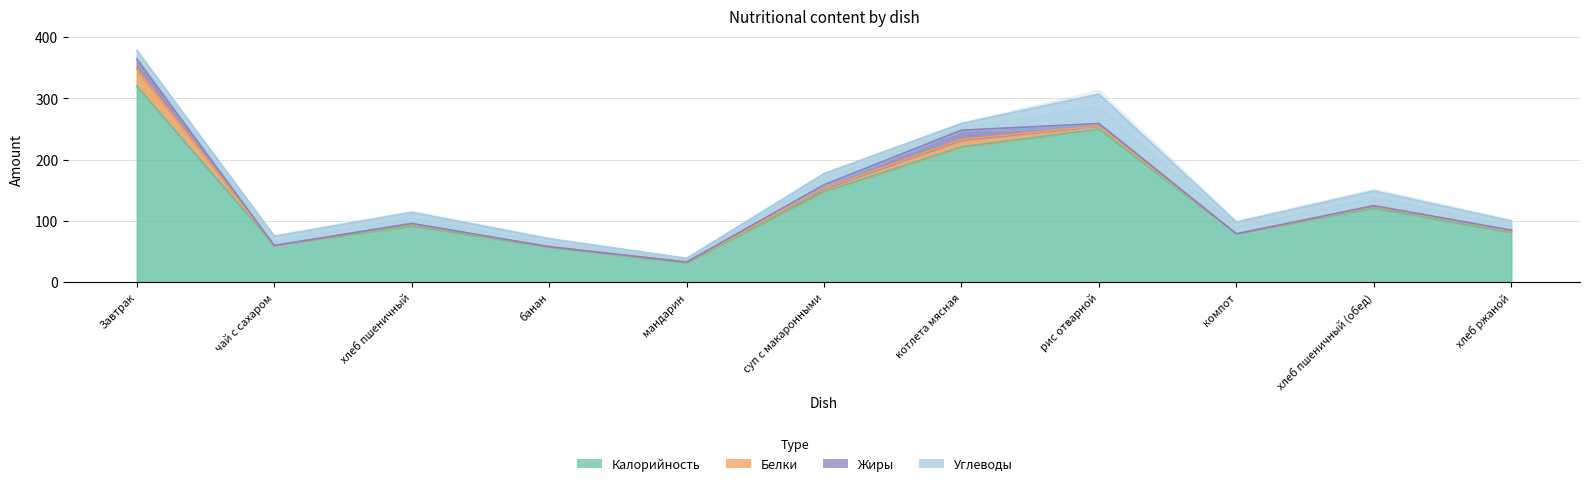

What is the sum of all Калорийность values?

1461